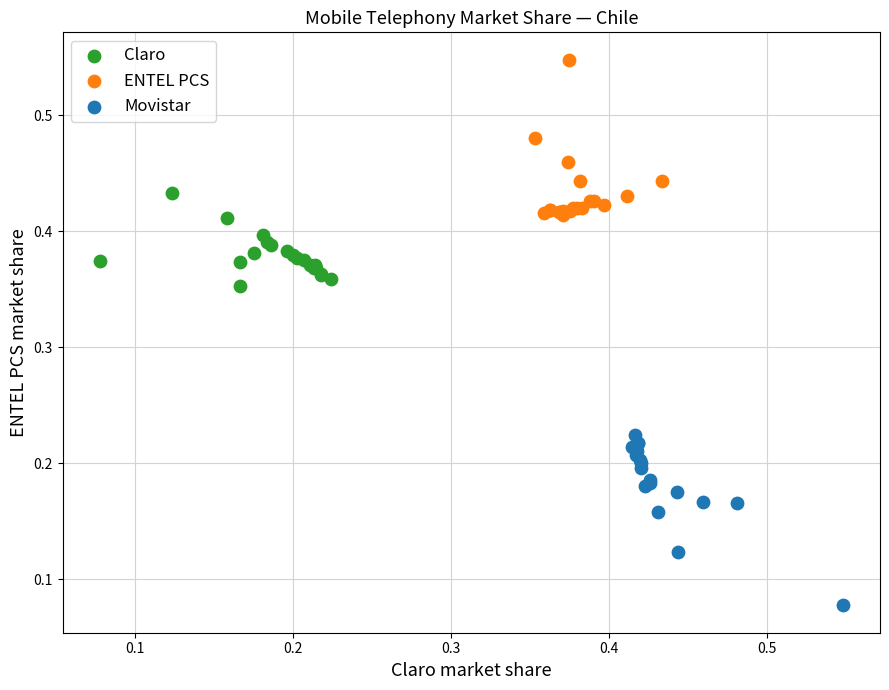

Which series contains the lowest Y value?

Movistar